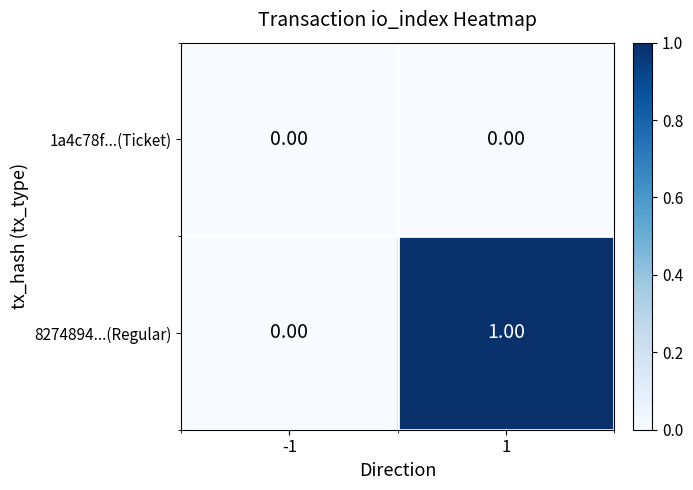

Which series has the largest total across all categories?

8274894...(Regular)